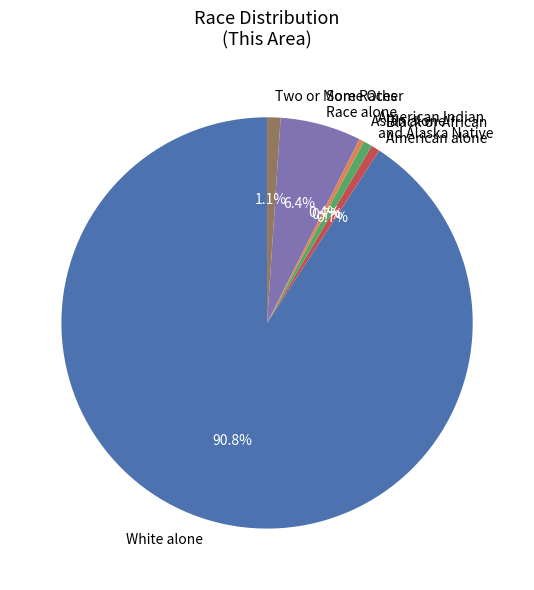

To the nearest percent, what is the average slice percentage?

17%